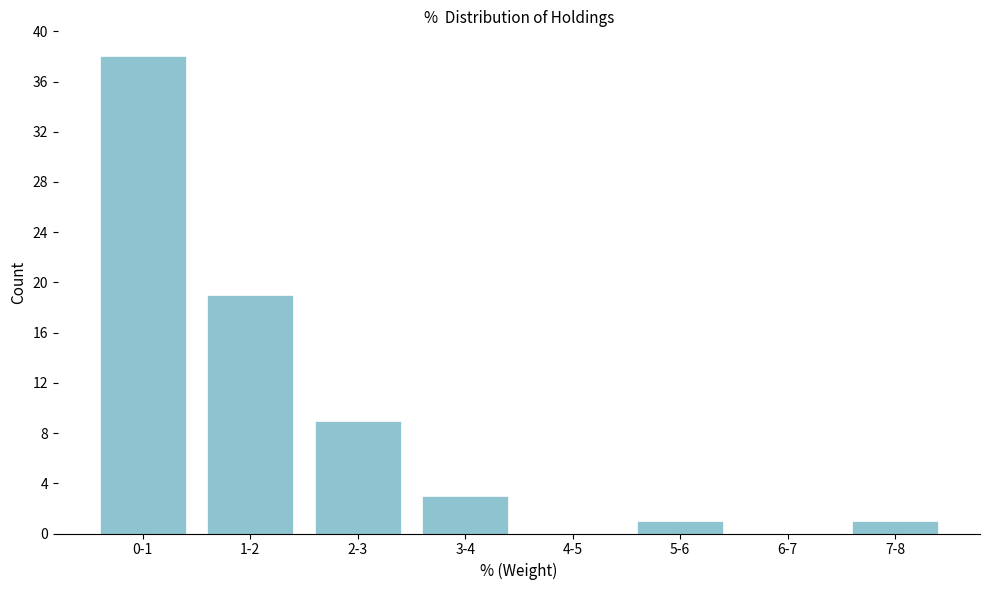

Reading right to left, what are all the values shown in this chart?

7-8=1	6-7=0	5-6=1	4-5=0	3-4=3	2-3=9	1-2=19	0-1=38